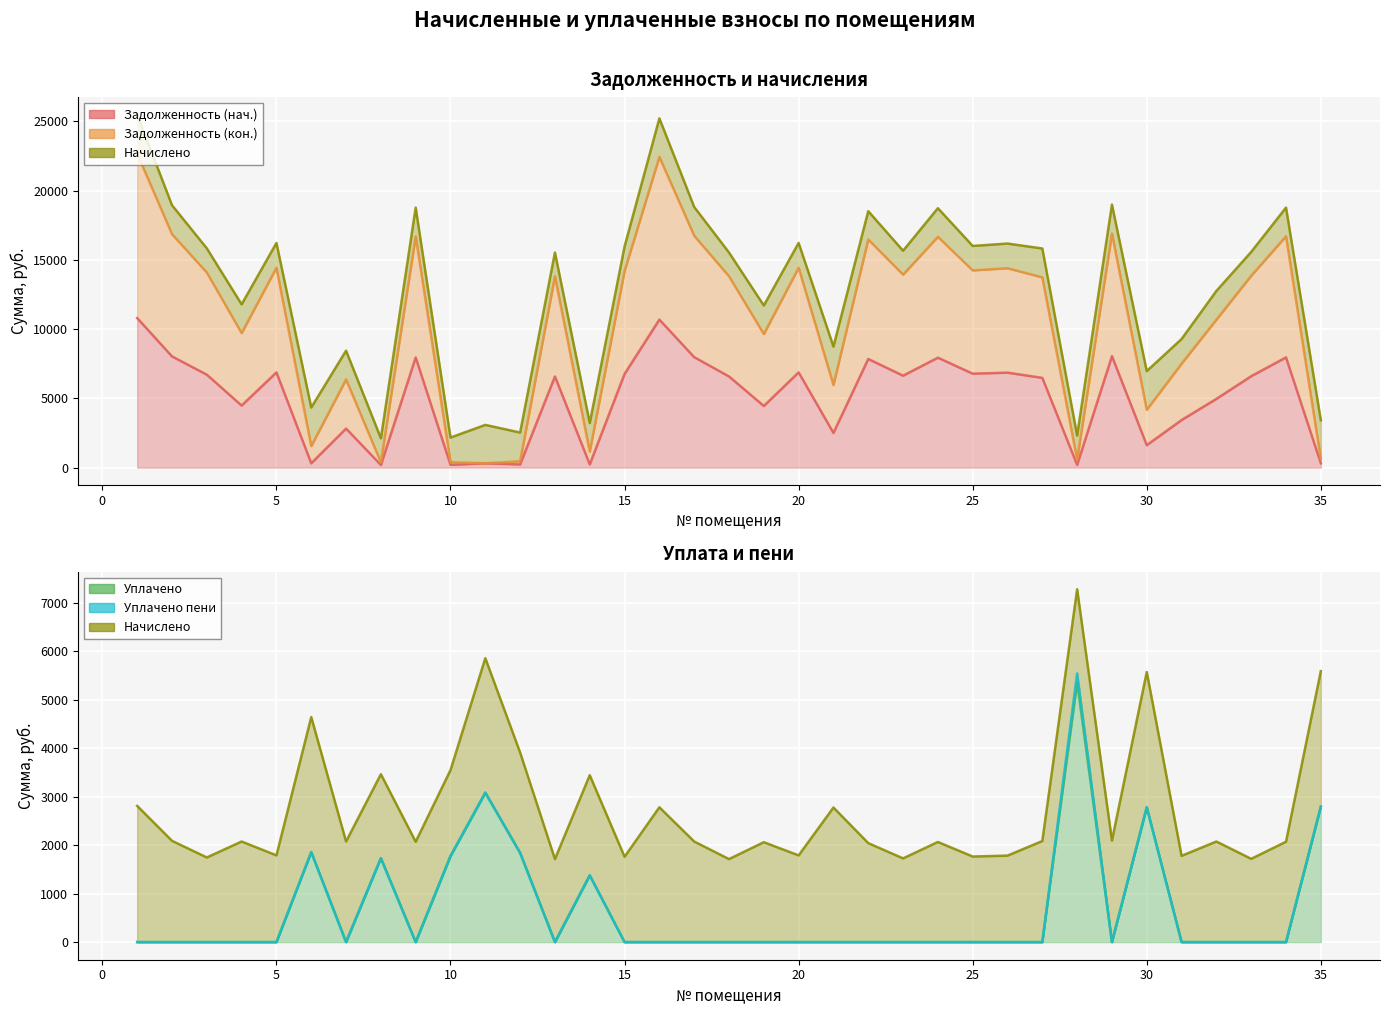

True or false: Задолженность (нач.) and Задолженность (кон.) intersect in this chart.

False